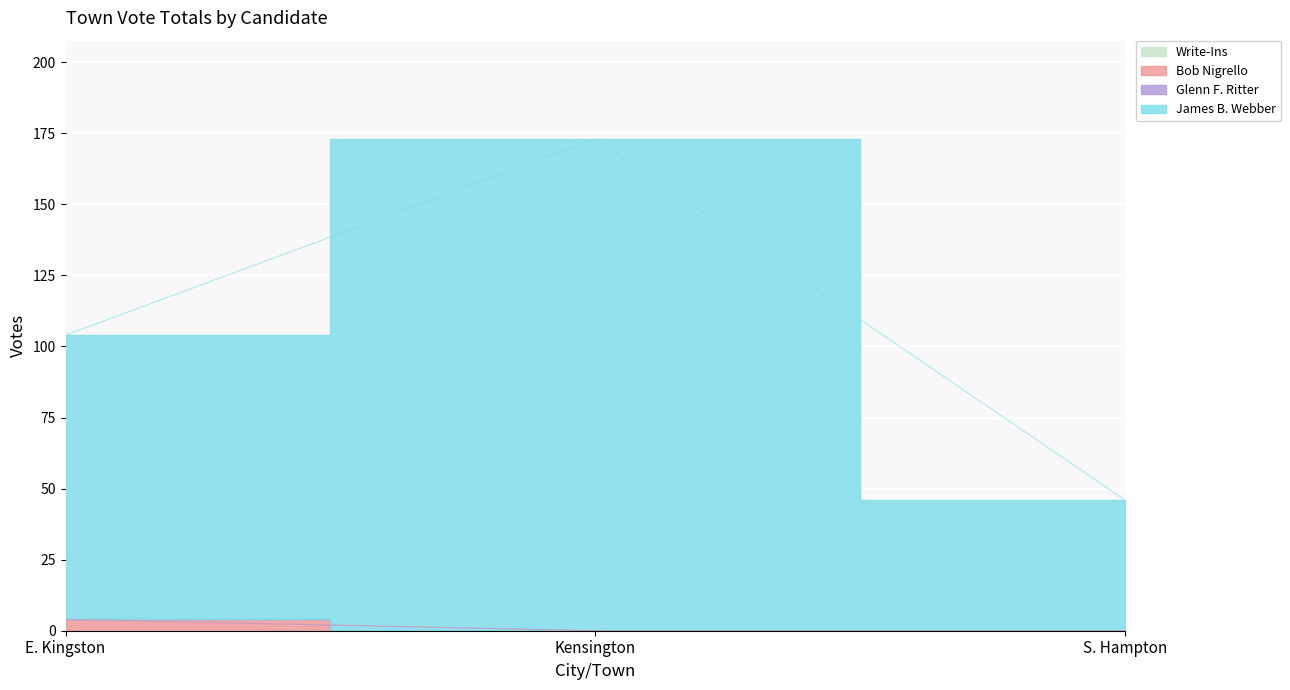

What is the difference between the highest and lowest values at S. Hampton?

46